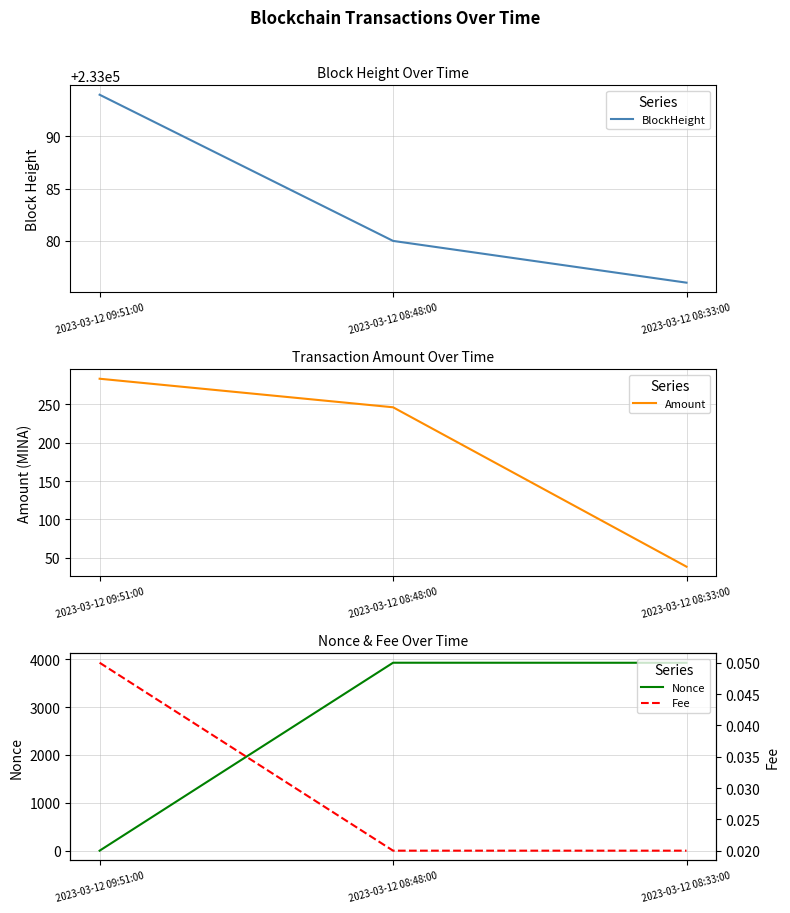

How many categories are shown in the chart?

3